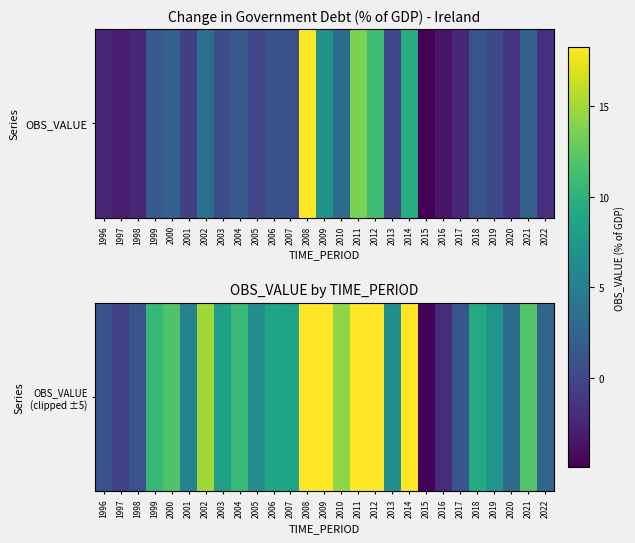

Count the number of values greater than 0.

17